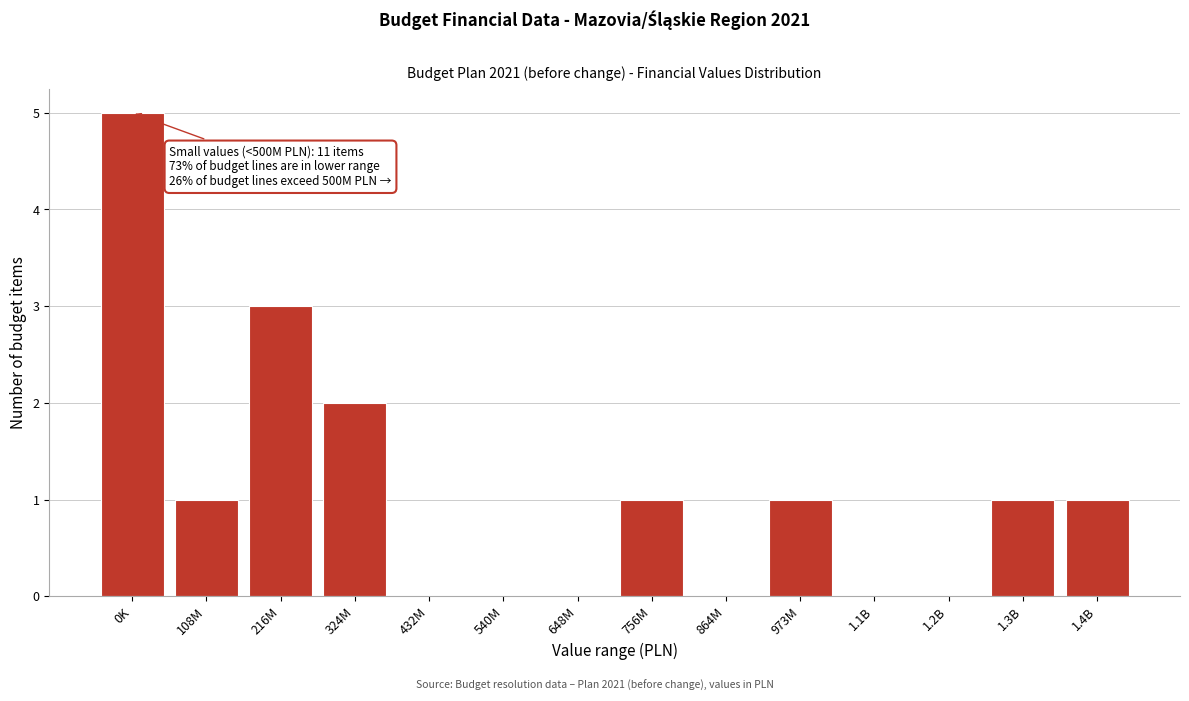

Reading left to right, what are all the values shown in this chart?

0K=5	108M=1	216M=3	324M=2	432M=0	540M=0	648M=0	756M=1	864M=0	973M=1	1.1B=0	1.2B=0	1.3B=1	1.4B=1